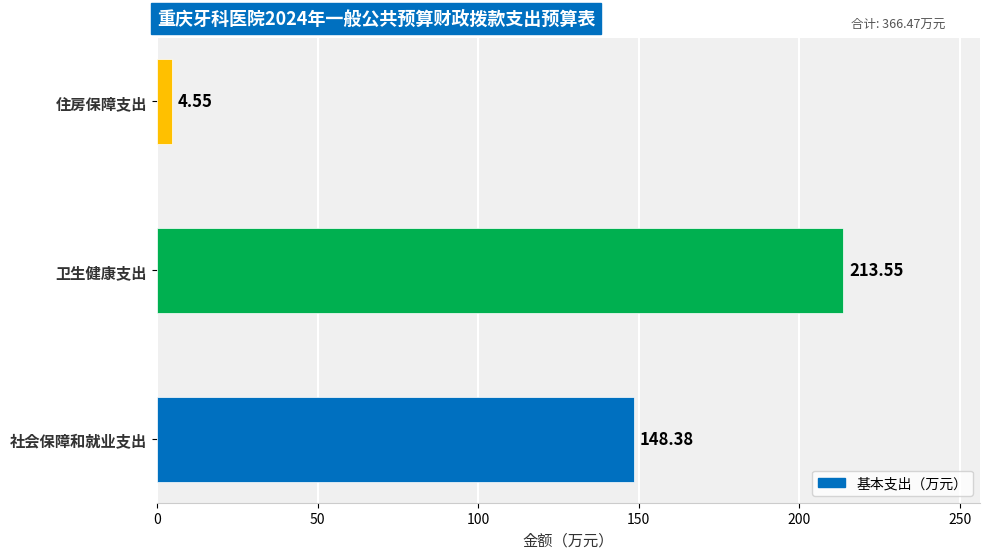

At which category does the chart reach its minimum across all series?

住房保障支出